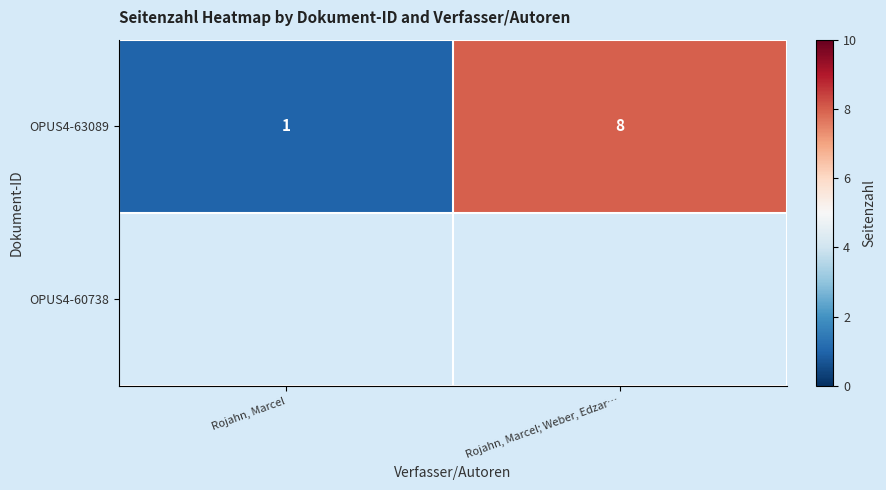

Rank the categories by value from lowest to highest.

Rojahn, Marcel, Rojahn, Marcel; Weber, Edzar…